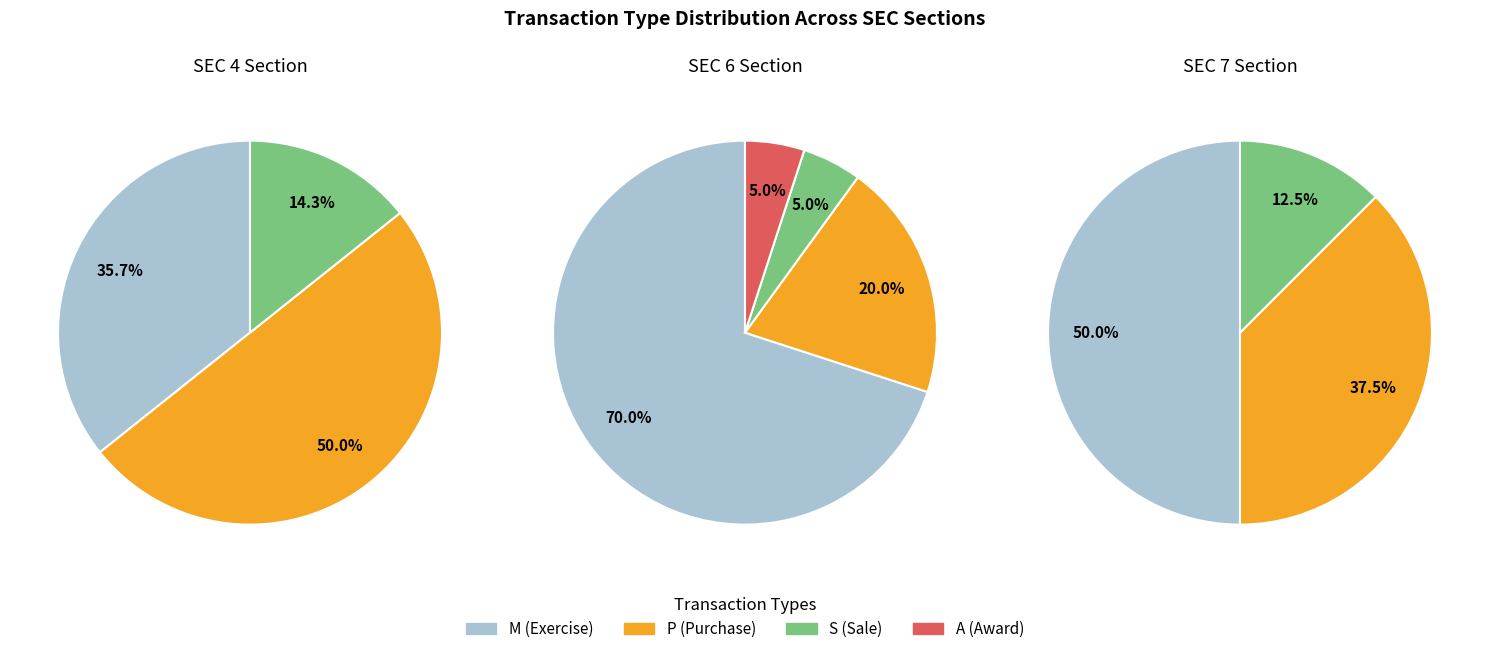

How many segments does this pie chart have?

4